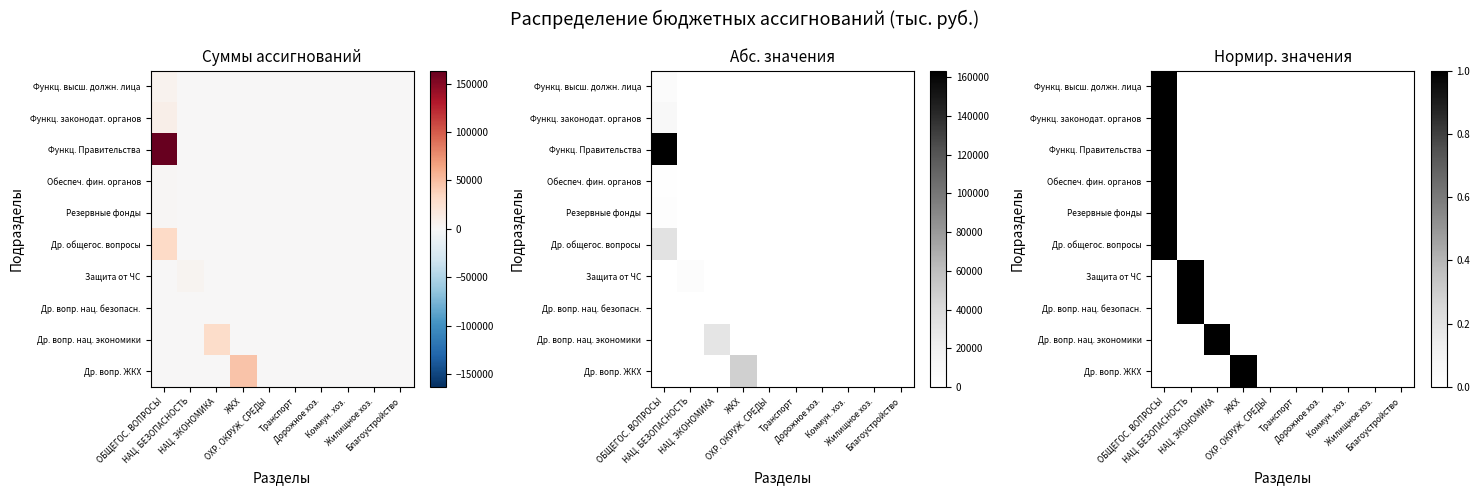

Where is Функц. высш. должн. лица nearest to the value 0?

НАЦ. БЕЗОПАСНОСТЬ